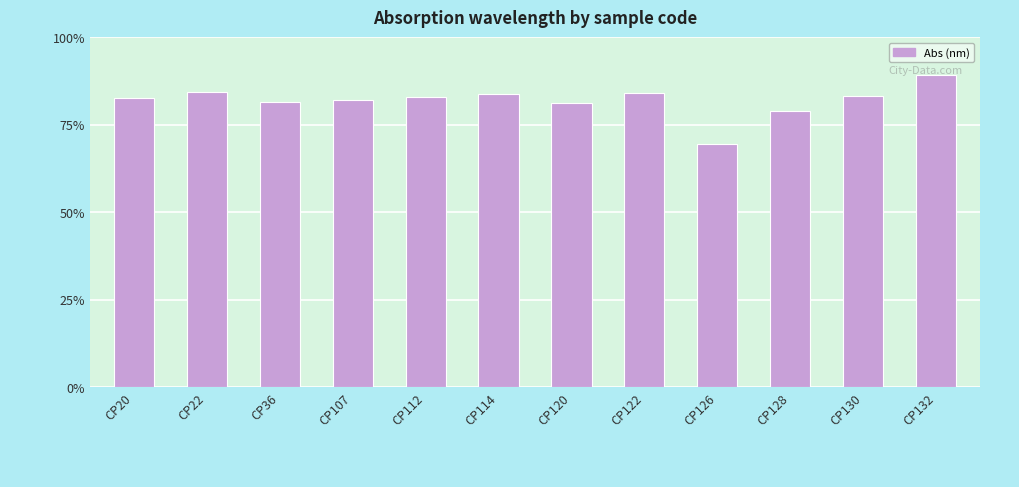

What is the value of the 9th bar from the left?

69.4